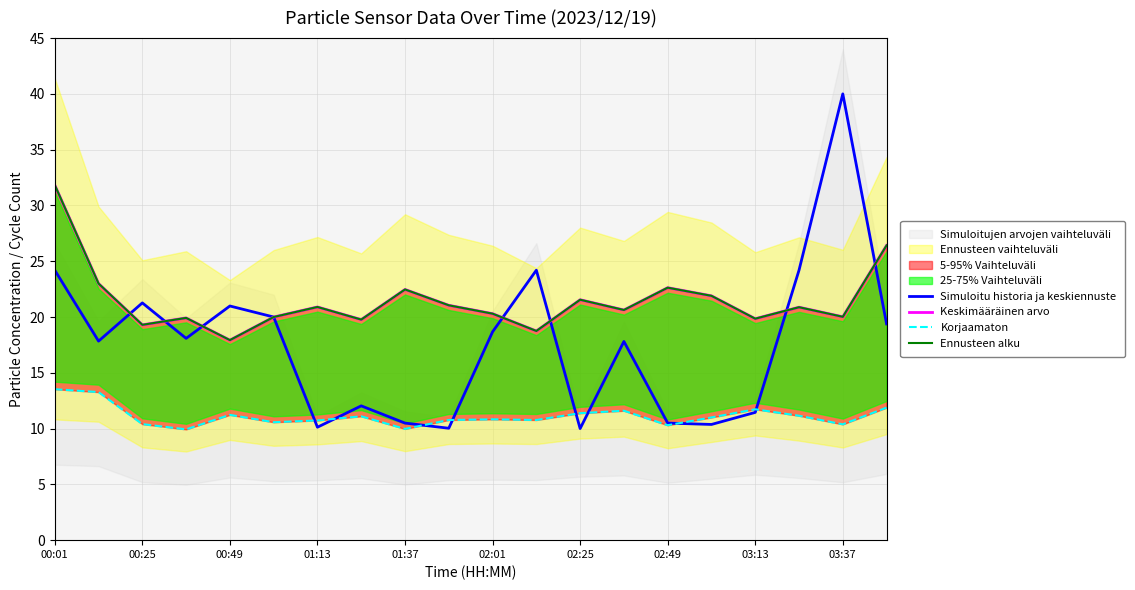

True or false: Korjaamaton and Ennusteen alku cross at least once.

False